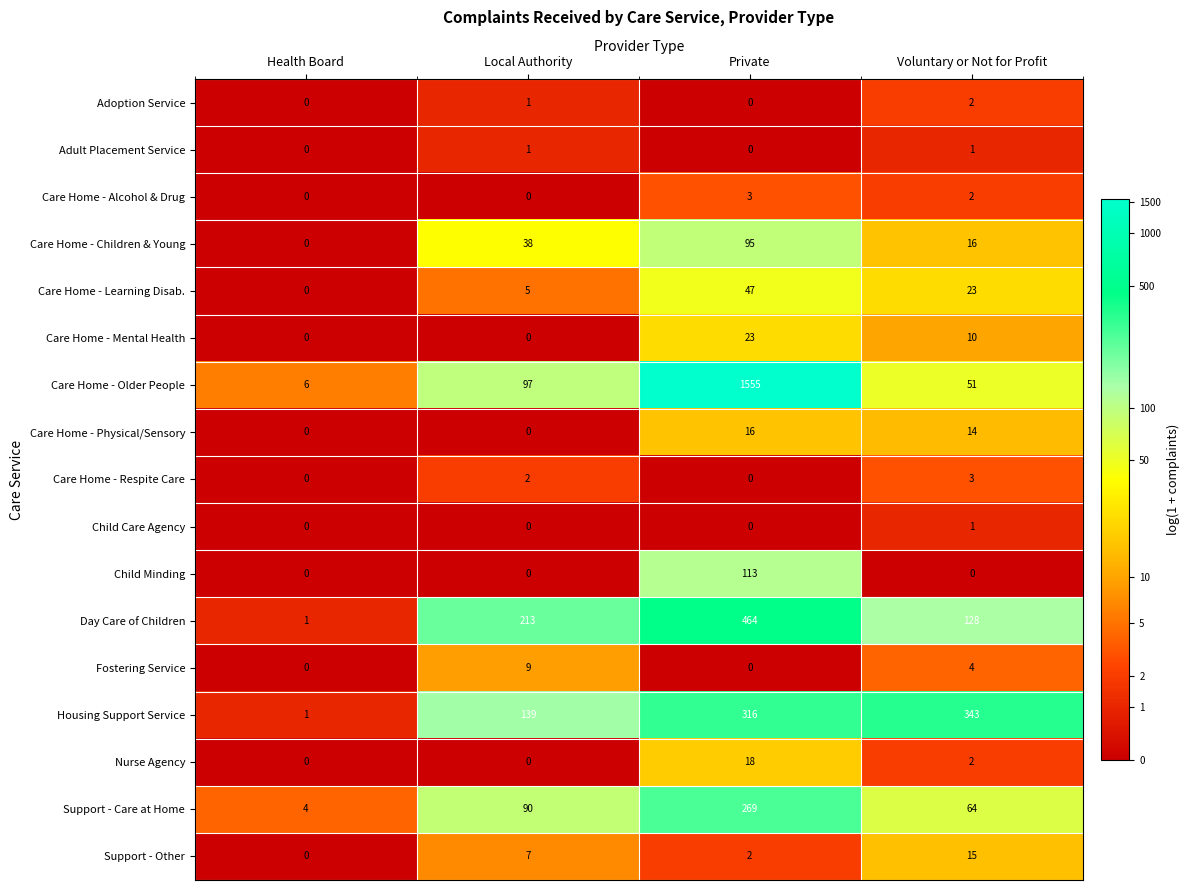

Which category has the highest value in the Care Home - Children & Young series?

Private